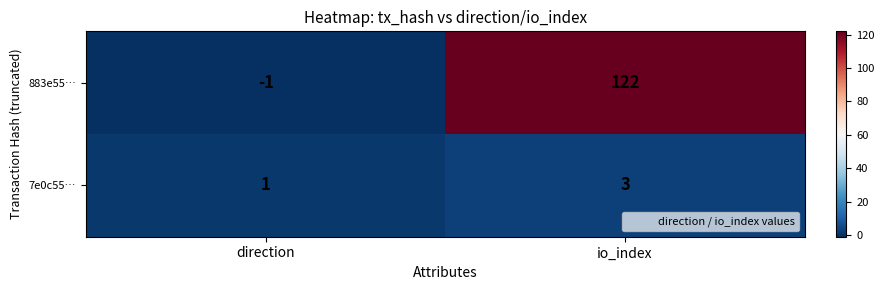

Which series has the largest total across all categories?

883e55…